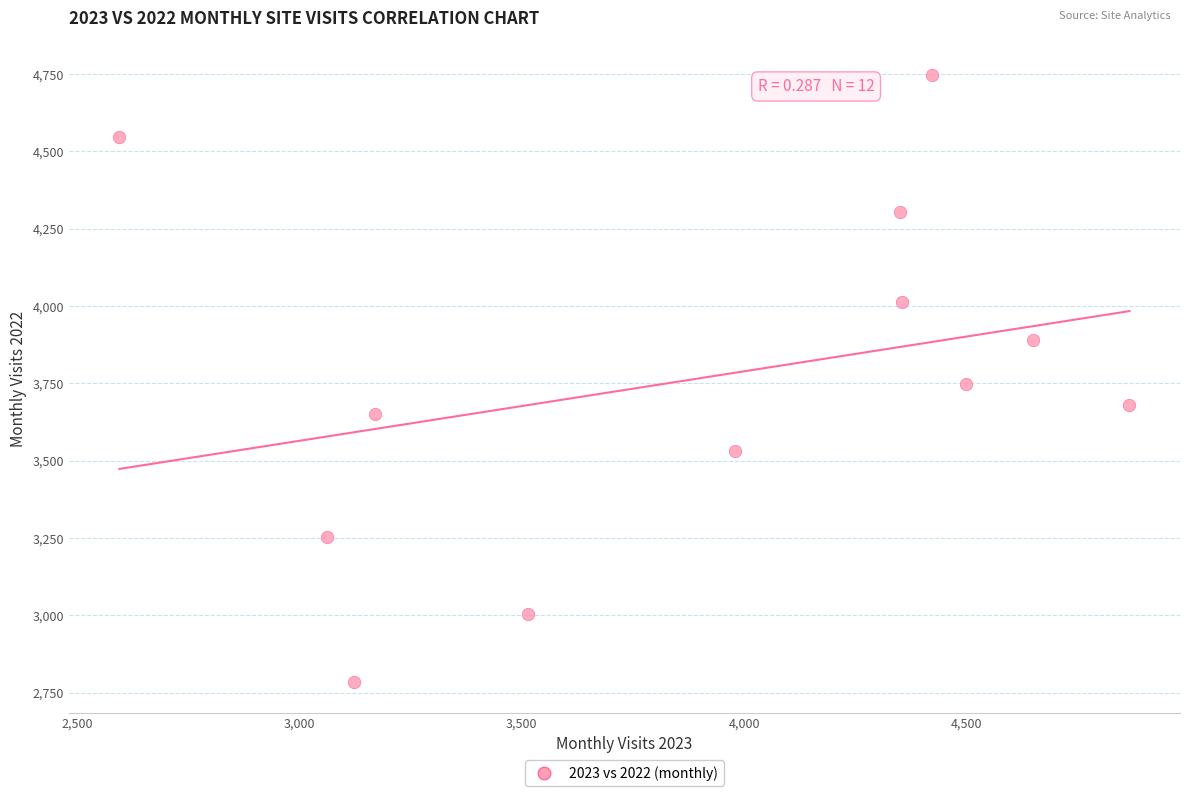

What is the range of Y values (max minus min)?

1964